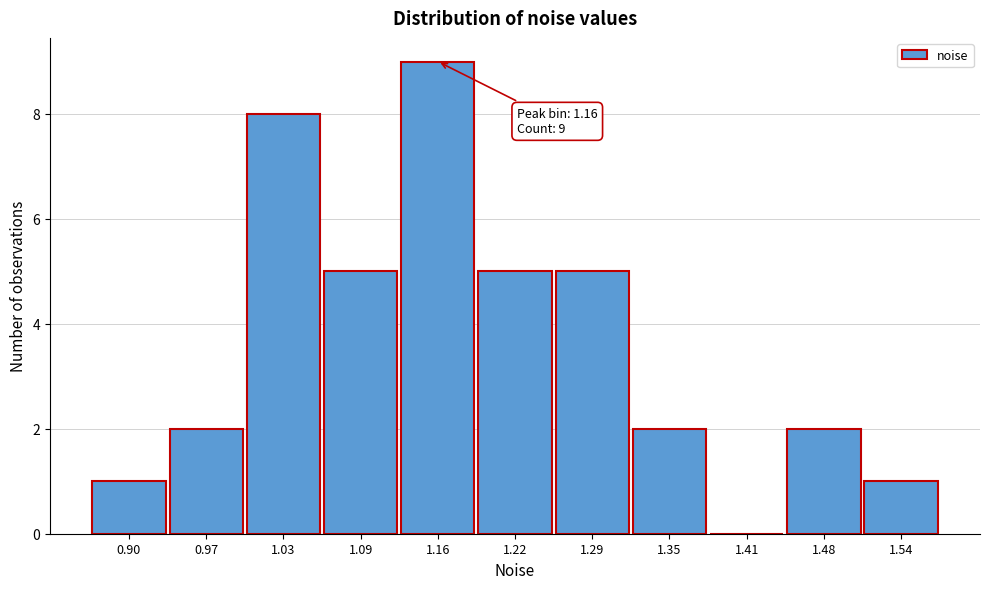

Reading left to right, transcribe all the data shown in this chart.

0.90=1	0.97=2	1.03=8	1.09=5	1.16=9	1.22=5	1.29=5	1.35=2	1.41=0	1.48=2	1.54=1